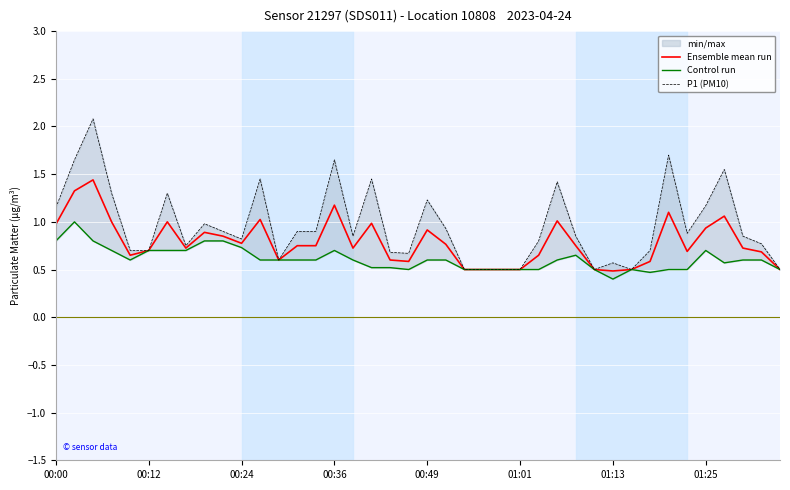

What is the maximum value for Ensemble mean run?

1.4